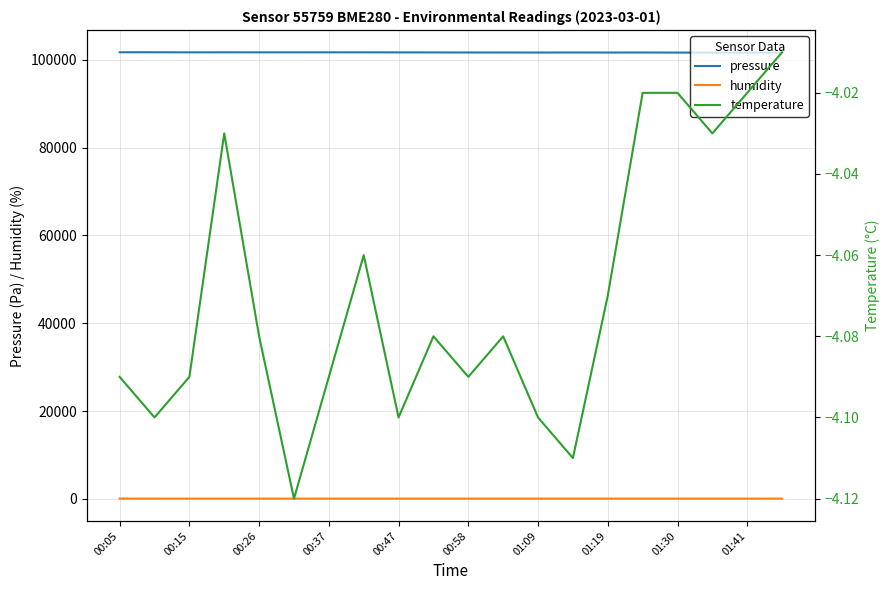

True or false: humidity and pressure intersect in this chart.

False